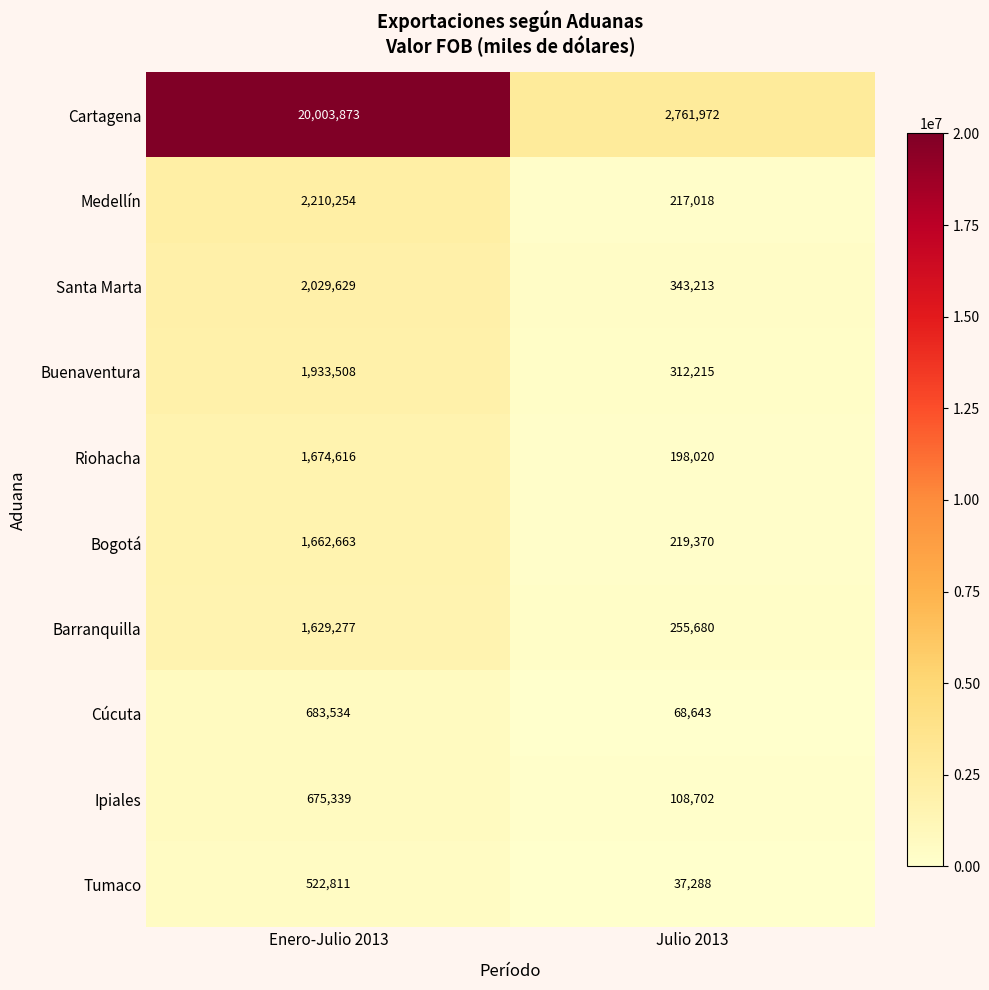

The value of Riohacha at Enero-Julio 2013 is 1674616.0. True or false?

True